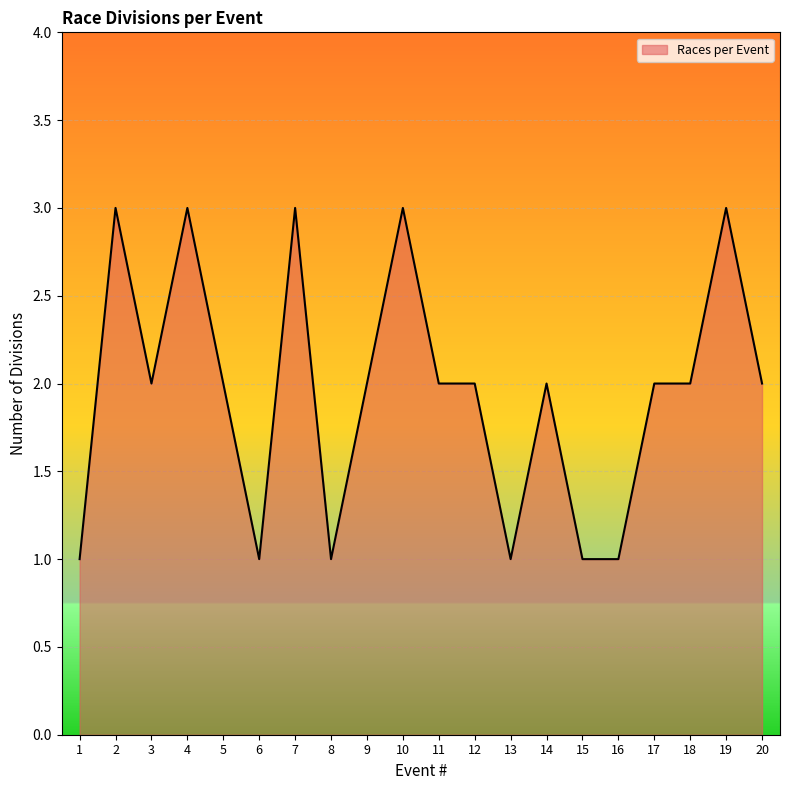

Approximately how many times larger is the value at 13 compared to 8?

1.0